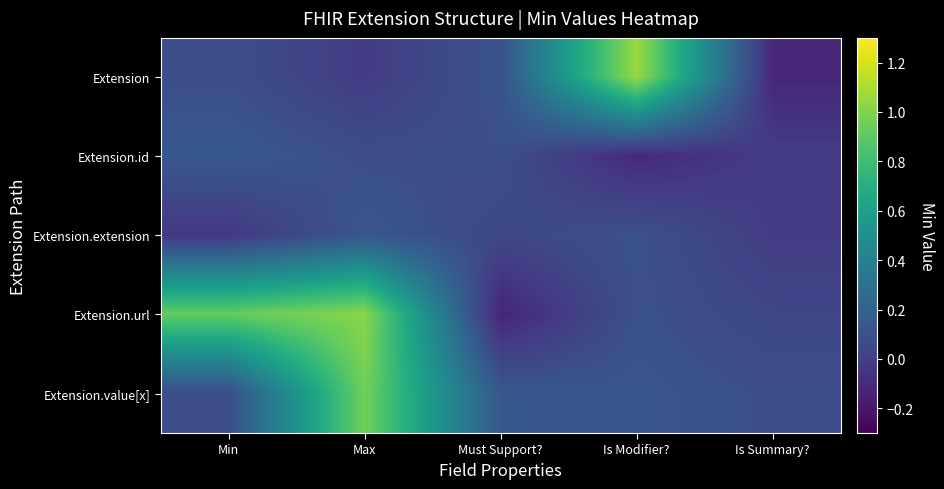

Reading left to right, extract all data points from this chart.

Extension: Min=0.1	Max=-0.0	Must Support?=0.1	Is Modifier?=1.1	Is Summary?=-0.1
Extension.id: Min=0.1	Max=0.1	Must Support?=0.1	Is Modifier?=-0.1	Is Summary?=-0.0
Extension.extension: Min=-0.0	Max=0.1	Must Support?=0.0	Is Modifier?=0.1	Is Summary?=-0.0
Extension.url: Min=0.9	Max=1.0	Must Support?=-0.1	Is Modifier?=0.1	Is Summary?=0.0
Extension.value[x]: Min=0.1	Max=1.0	Must Support?=0.1	Is Modifier?=0.1	Is Summary?=0.1